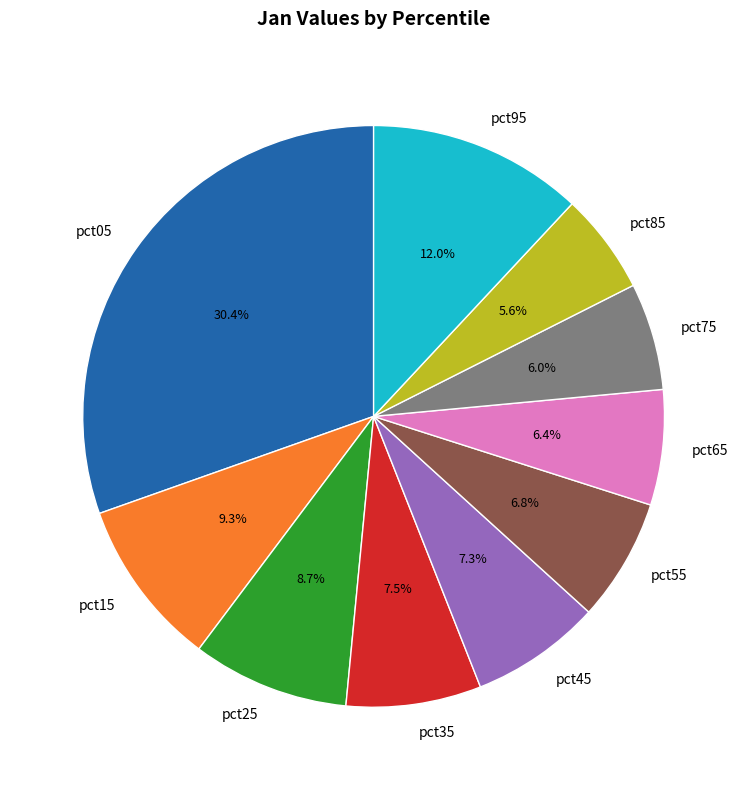

What percentage is the pct85 slice, to the nearest percent?

6%